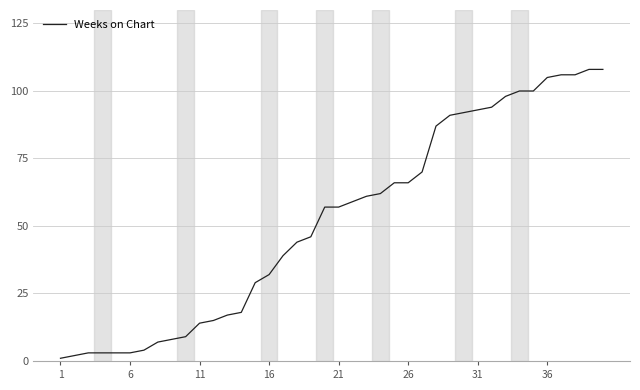

What is the greatest value displayed?

108